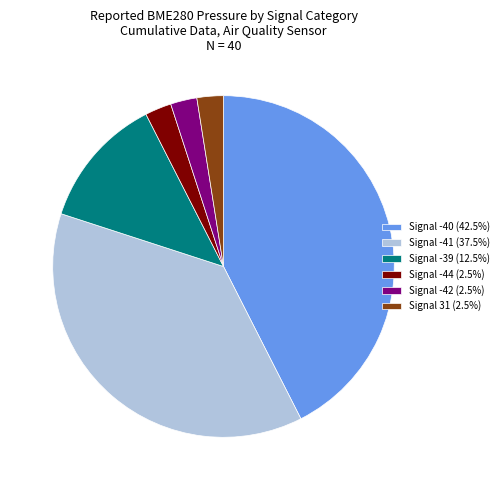

Approximately how many times larger is the value at Signal -44 (2.5%) compared to Signal -42 (2.5%)?

1.0